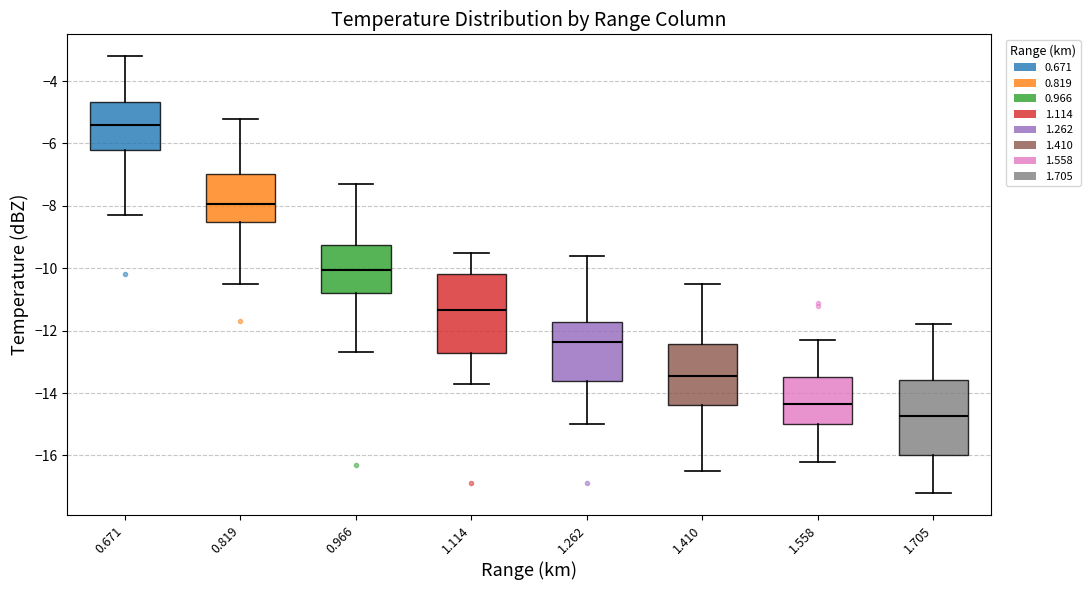

Where does the lower whisker of the box at x = 0.966 end on the y-axis? The values are not printed on the chart, so give them approximately, as read against the axis.

-12.6